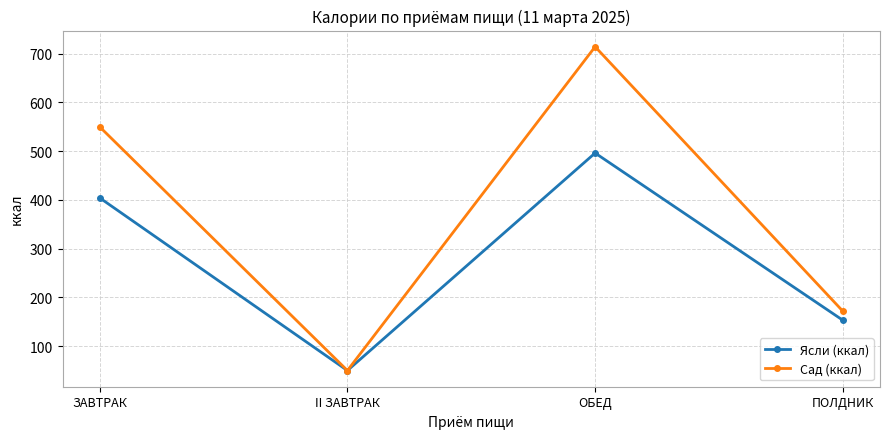

Read the Сад (ккал) value at ЗАВТРАК.

550.1